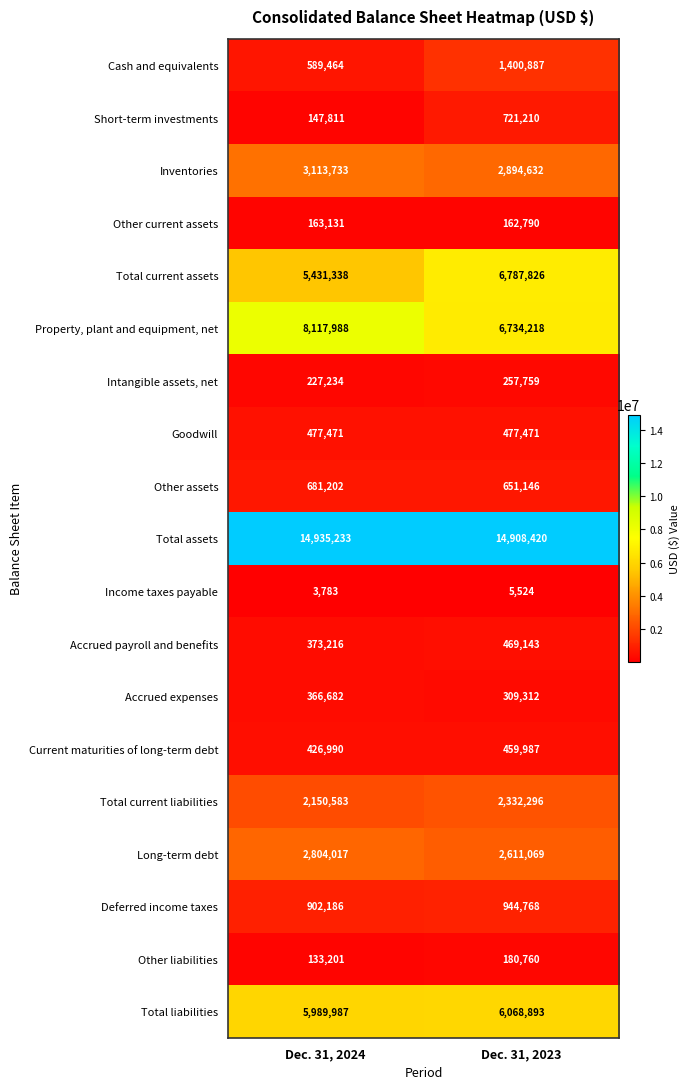

Is it true that Total assets equals 6525941 at Dec. 31, 2024?

False